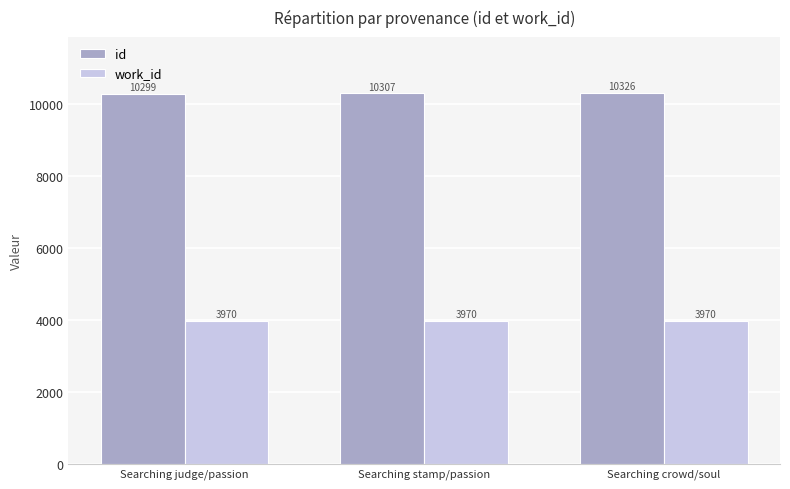

Which series has the largest range (max minus min)?

id